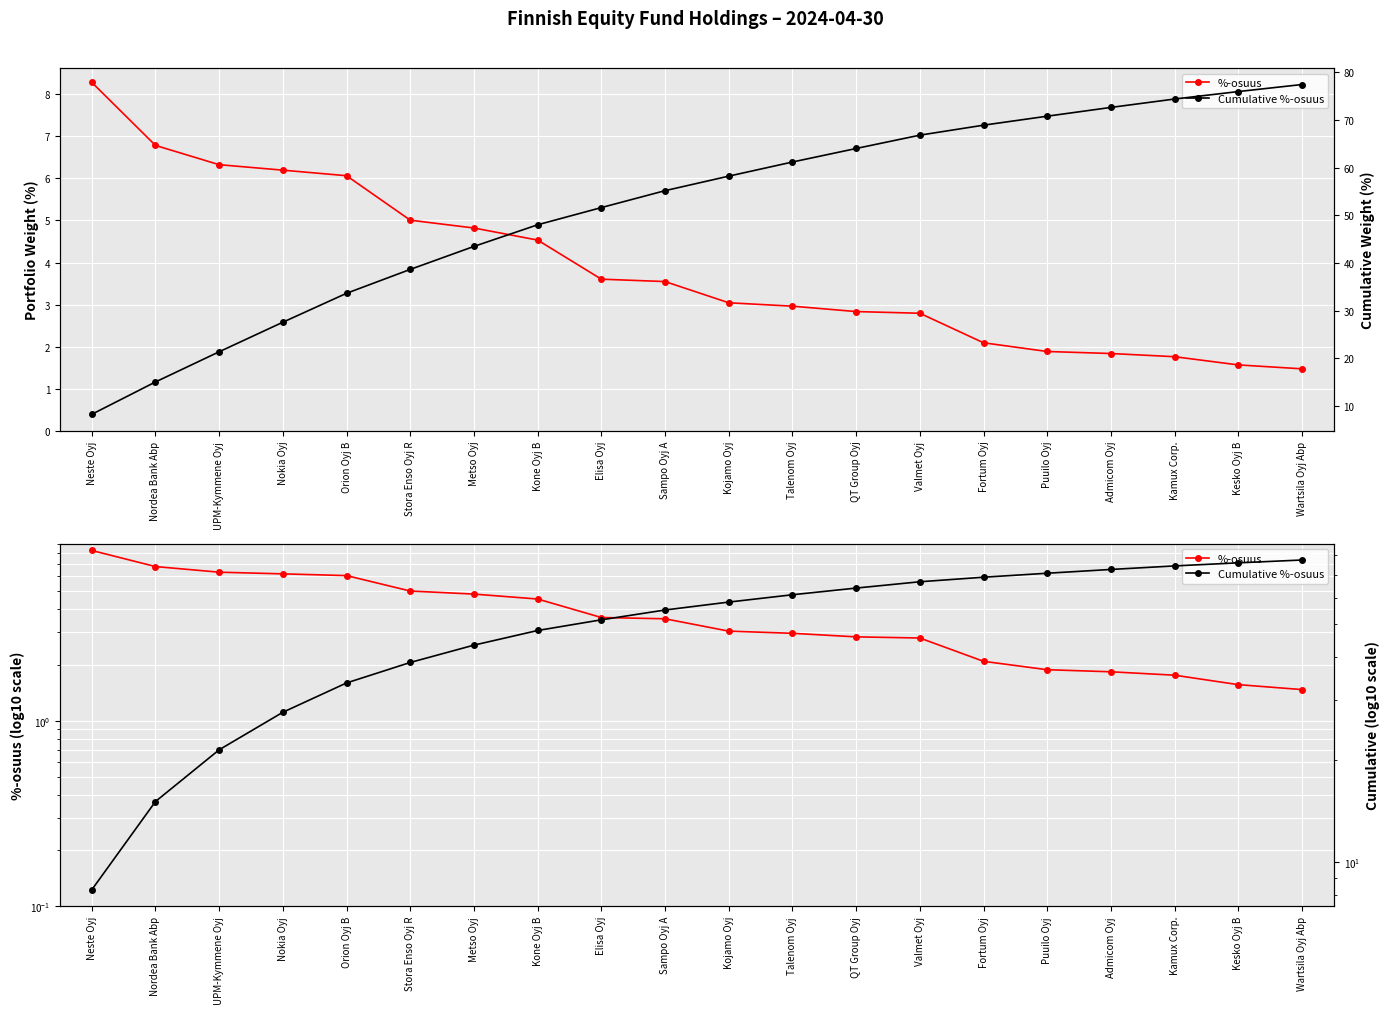

Which label corresponds to the smallest value in the chart?

Wartsila Oyj Abp